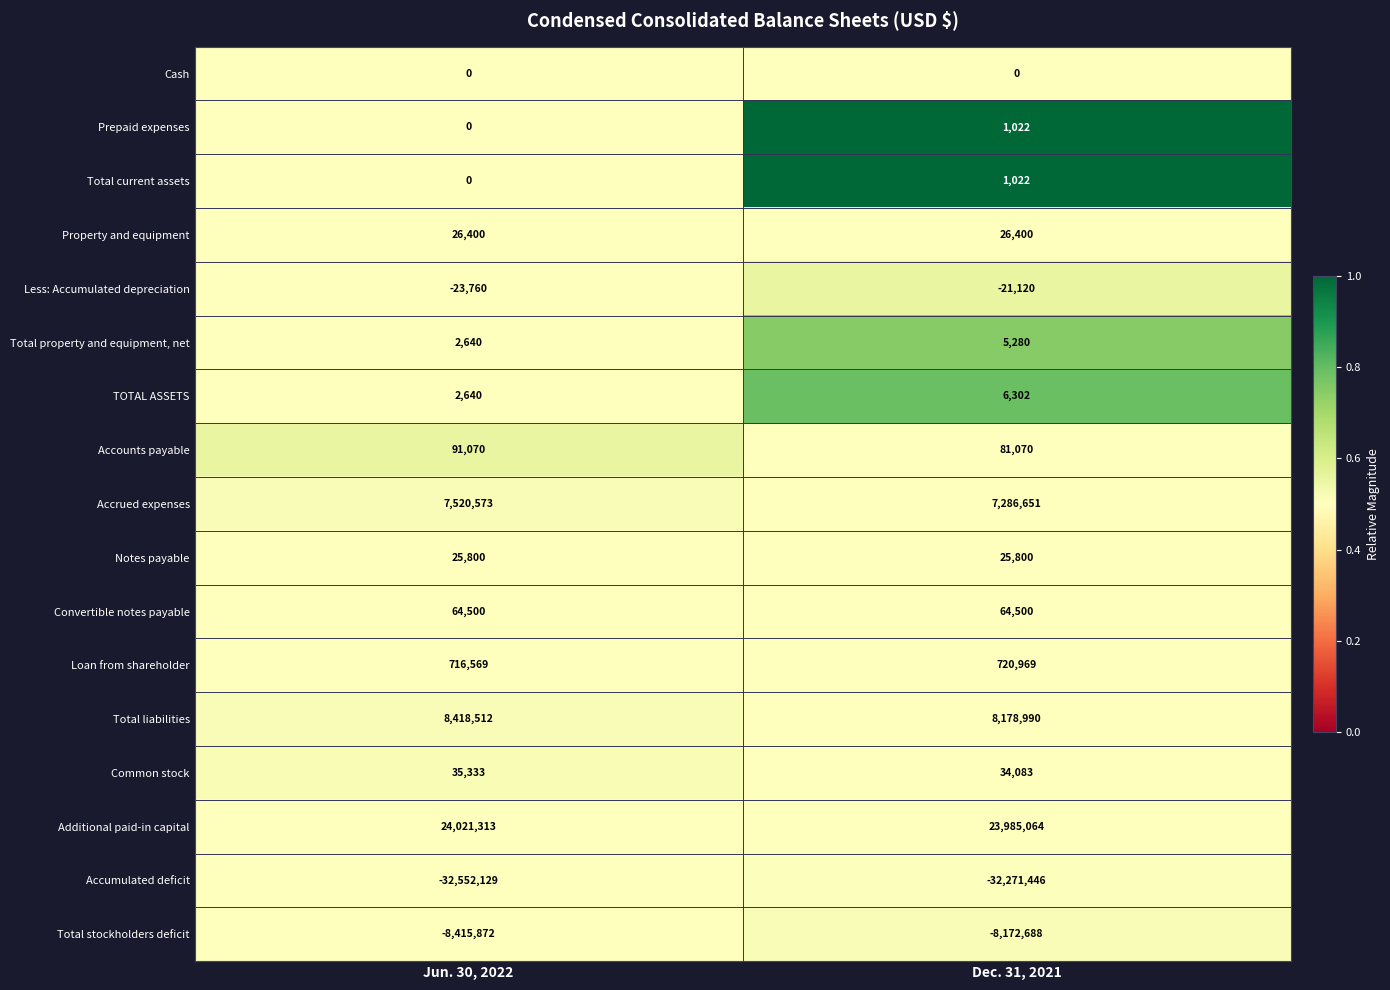

Which series has the largest total across all categories?

Additional paid-in capital